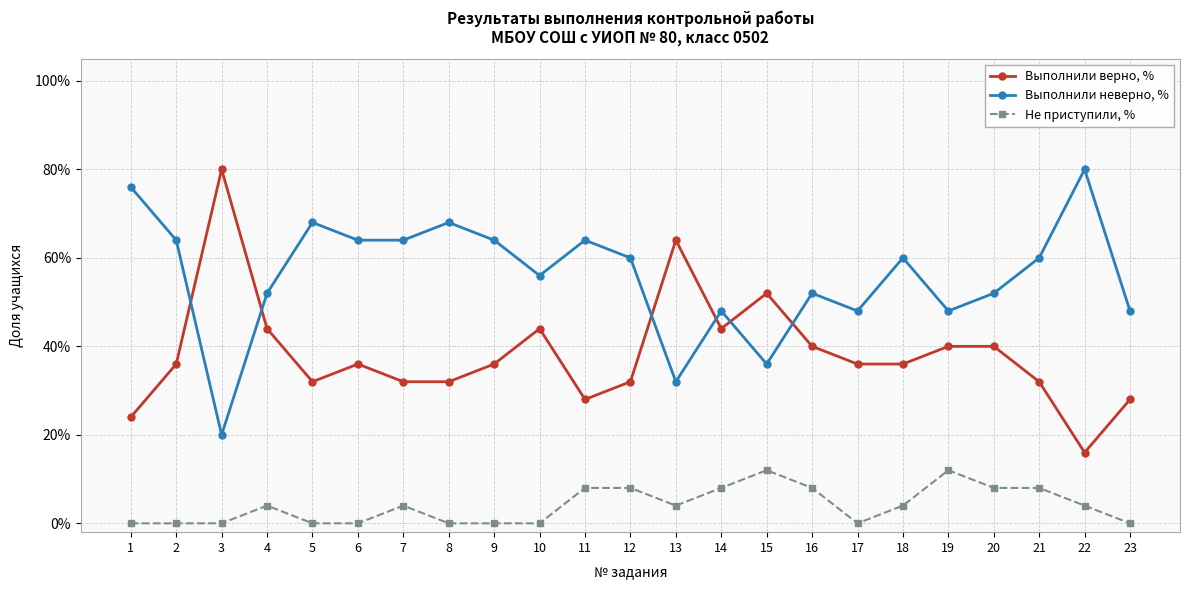

Does the chart have visible grid lines?

Yes